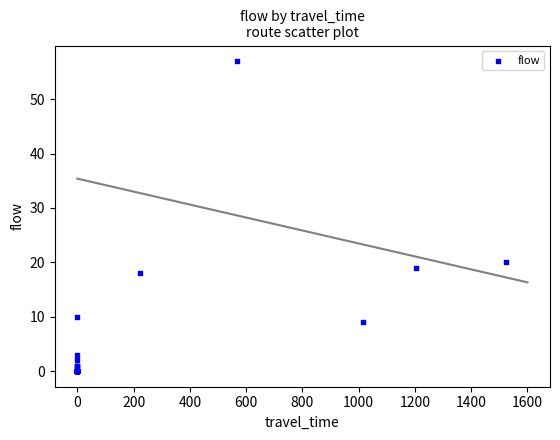

What Y value in the scatter plot is closest to 28?

20